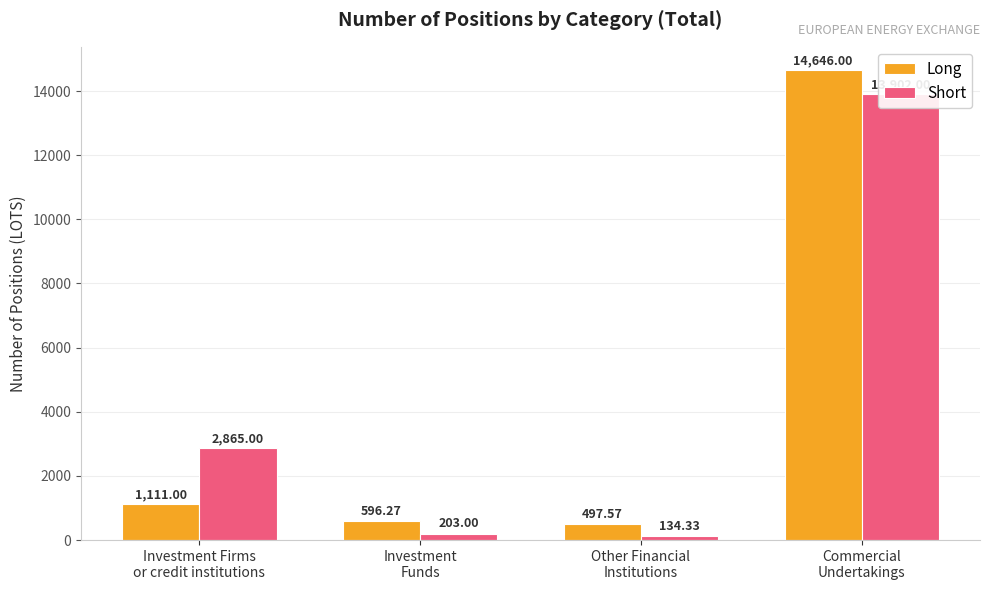

Does the chart contain any negative values?

No